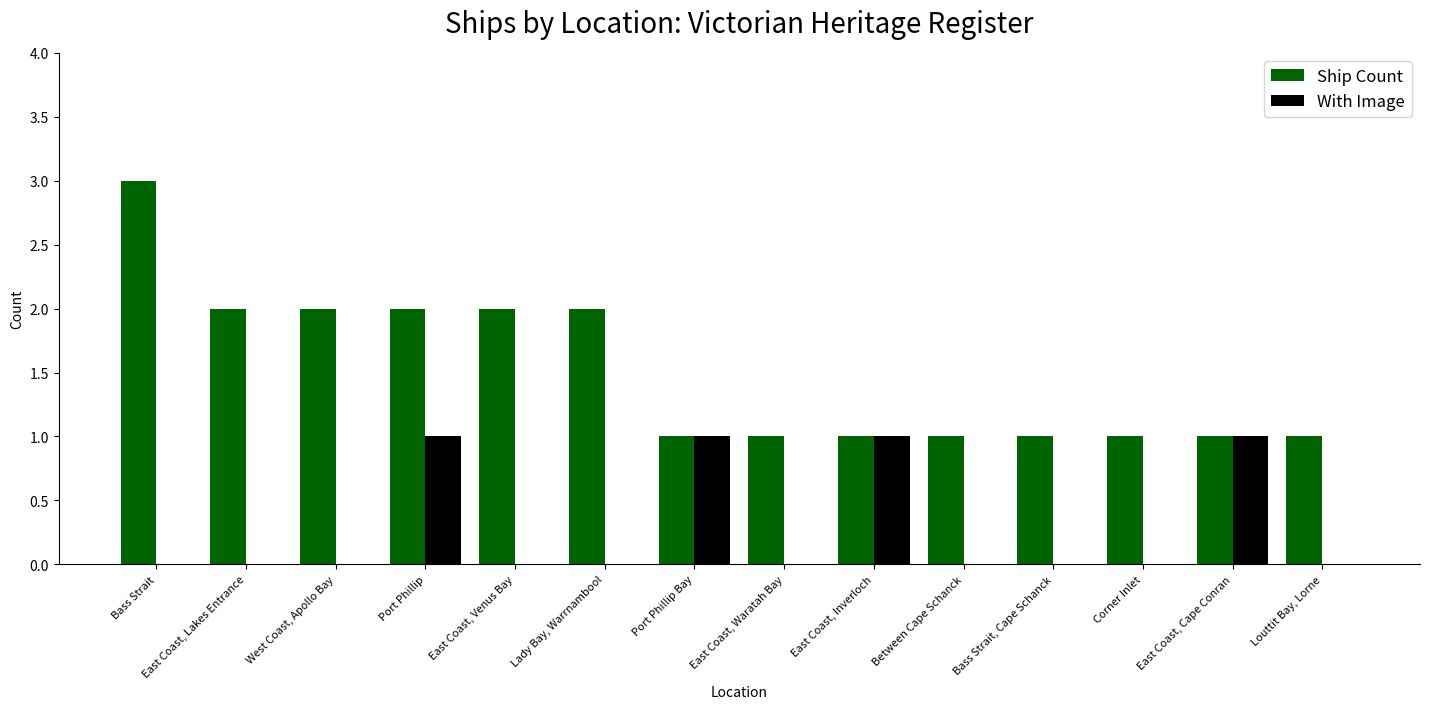

Reading right to left, transcribe all the data shown in this chart.

Ship Count: Louttit Bay, Lorne=1	East Coast, Cape Conran=1	Corner Inlet=1	Bass Strait, Cape Schanck=1	Between Cape Schanck=1	East Coast, Inverloch=1	East Coast, Waratah Bay=1	Port Phillip Bay=1	Lady Bay, Warrnambool=2	East Coast, Venus Bay=2	Port Phillip=2	West Coast, Apollo Bay=2	East Coast, Lakes Entrance=2	Bass Strait=3
With Image: Louttit Bay, Lorne=0	East Coast, Cape Conran=1	Corner Inlet=0	Bass Strait, Cape Schanck=0	Between Cape Schanck=0	East Coast, Inverloch=1	East Coast, Waratah Bay=0	Port Phillip Bay=1	Lady Bay, Warrnambool=0	East Coast, Venus Bay=0	Port Phillip=1	West Coast, Apollo Bay=0	East Coast, Lakes Entrance=0	Bass Strait=0